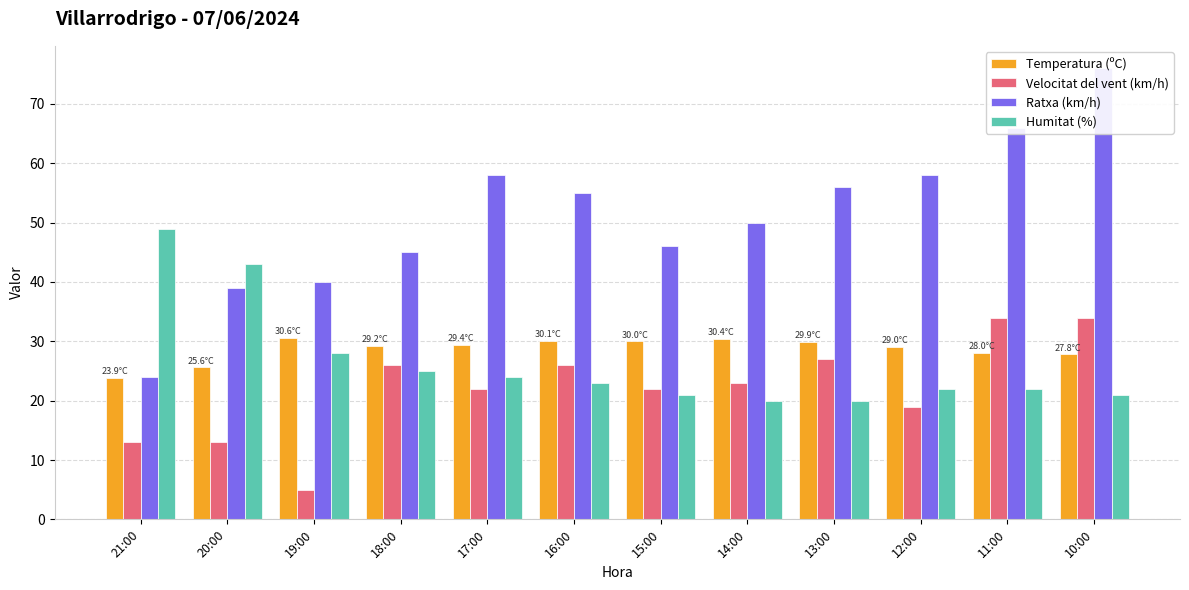

The value of Humitat (%) at 16:00 is 13.5. True or false?

False